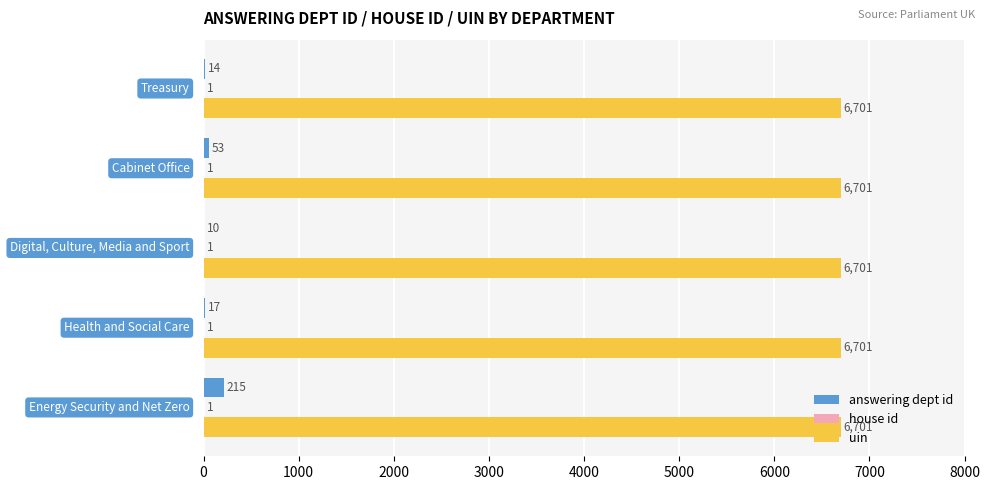

What is the sum of all uin values?

33505